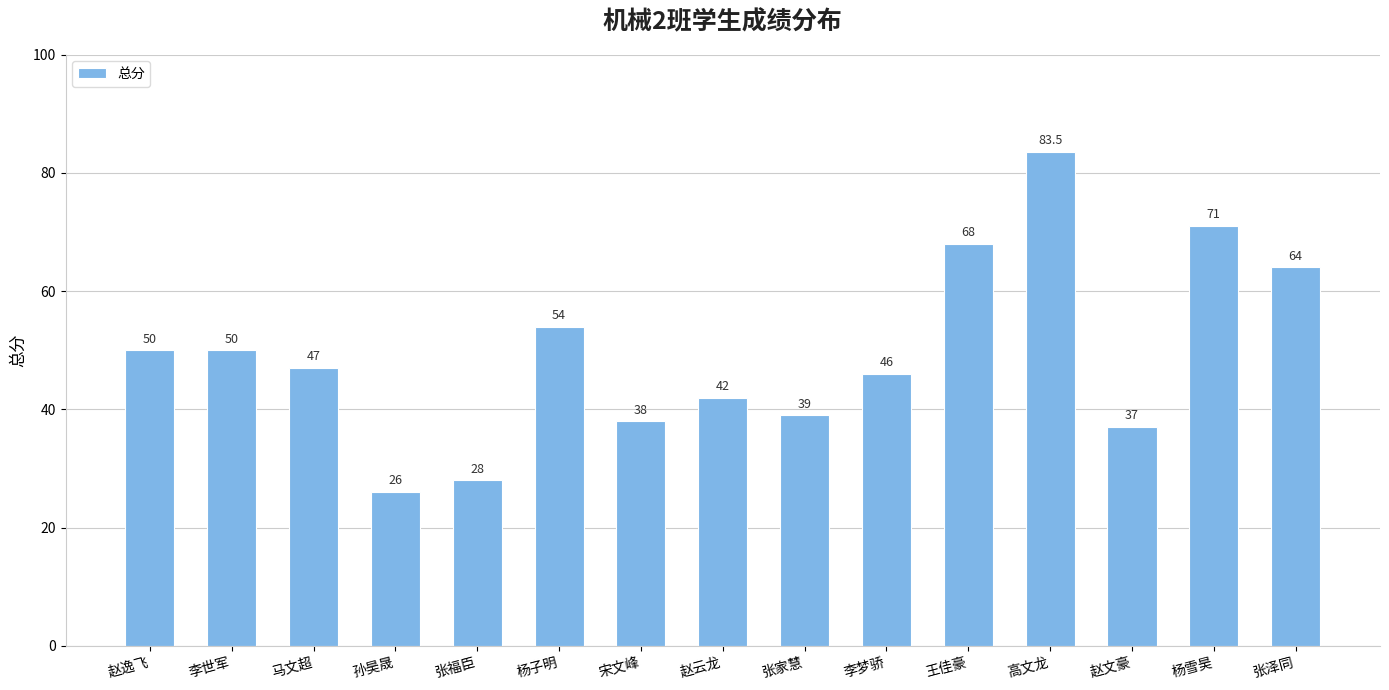

Reading left to right, extract all data points from this chart.

赵逸飞=50.0	李世军=50.0	马文超=47.0	孙昊晟=26.0	张福臣=28.0	杨子明=54.0	宋文峰=38.0	赵云龙=42.0	张家慧=39.0	李梦骄=46.0	王佳豪=68.0	高文龙=83.5	赵文豪=37.0	杨雪昊=71.0	张泽同=64.0